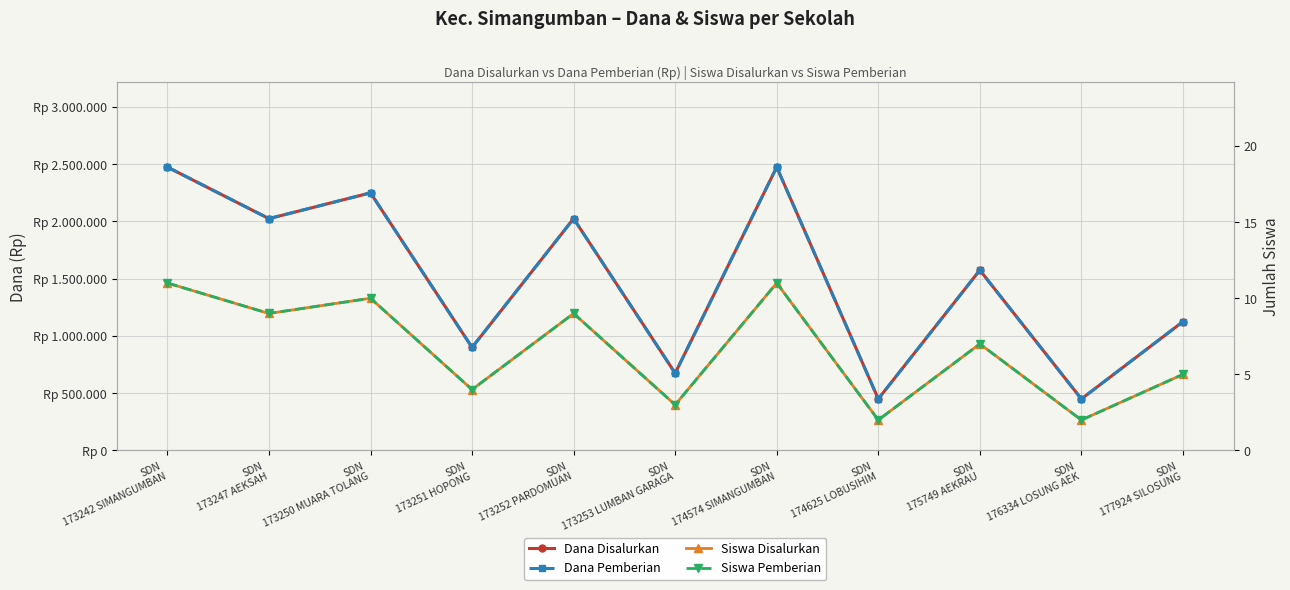

Count the Dana Pemberian values in the range 675000 to 2250000.

7